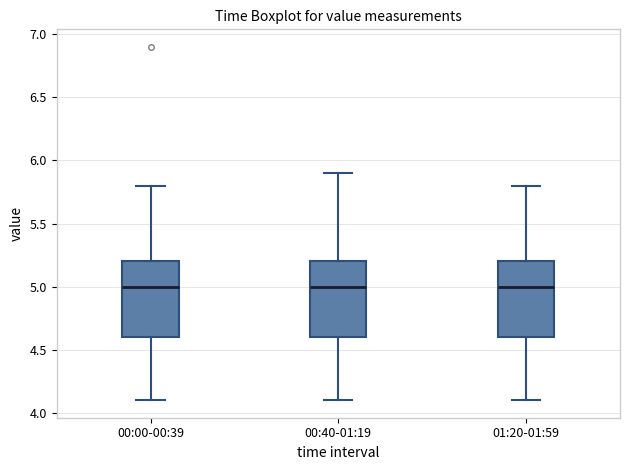

Where is the lower edge of the box for 00:40-01:19 on the y-axis? The values are not printed on the chart, so give them approximately, as read against the axis.

4.6